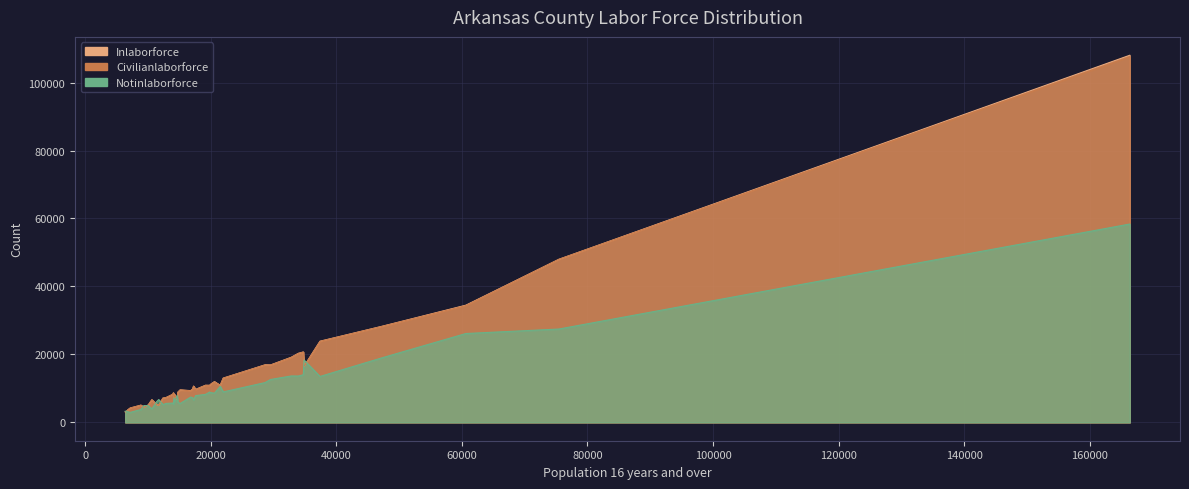

What position from the right is 19150?

33